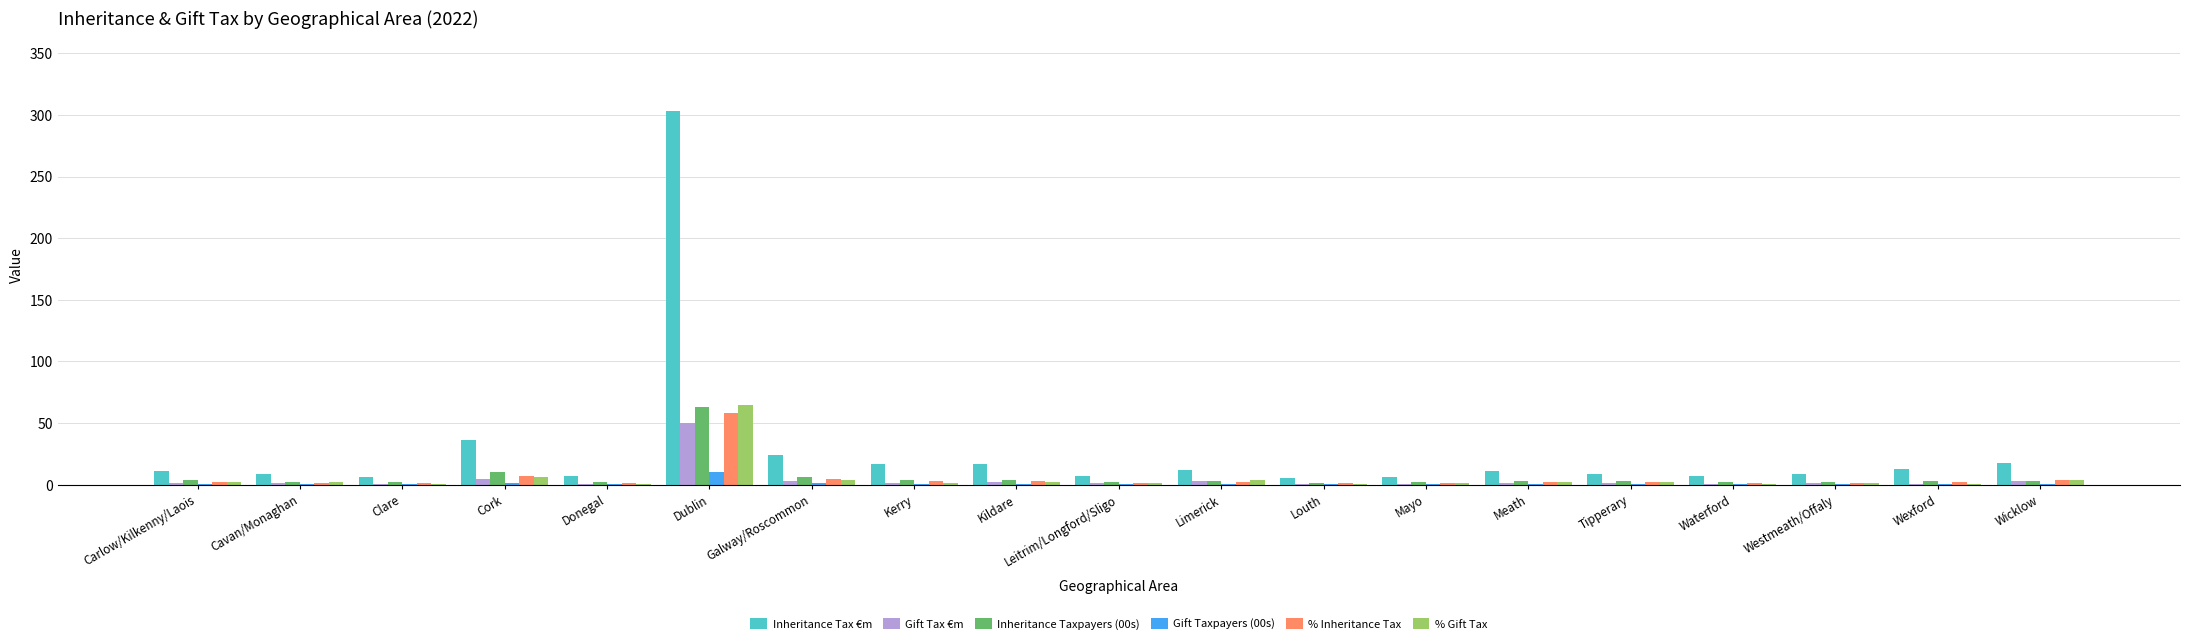

How many distinct data groups are displayed?

6